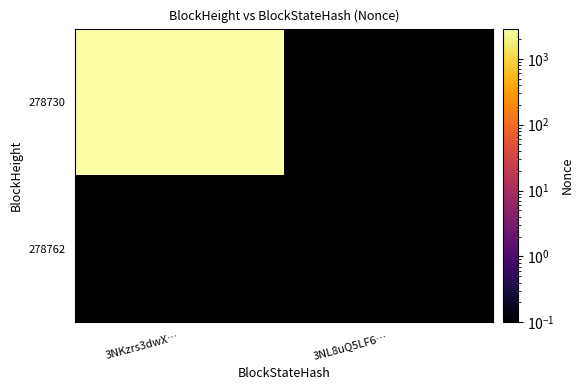

What is the total value across all series at 3NKzrs3dwX…?

2871.1